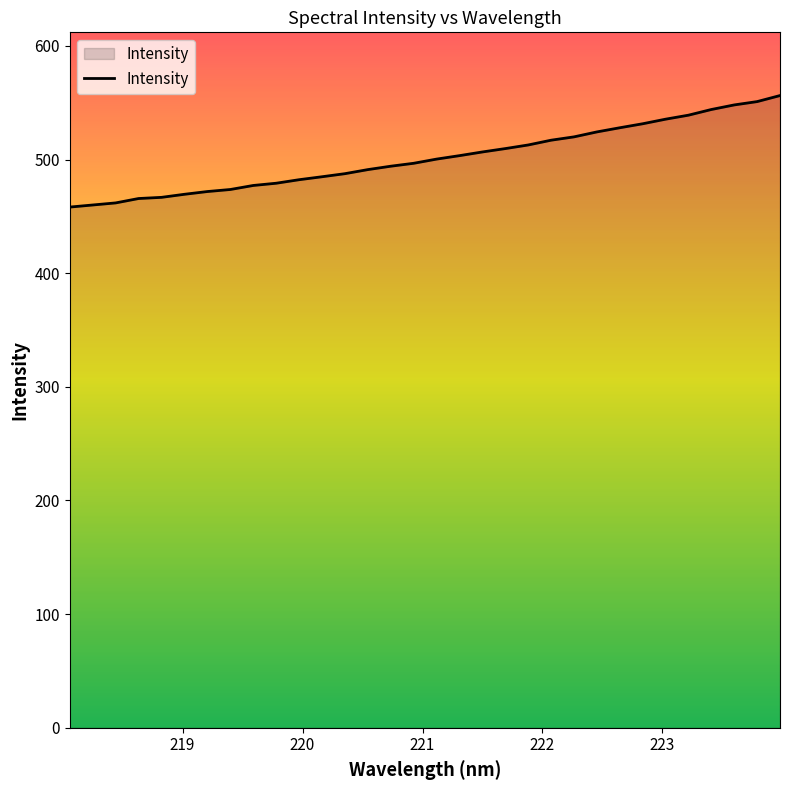

What is the smallest value displayed?

458.2